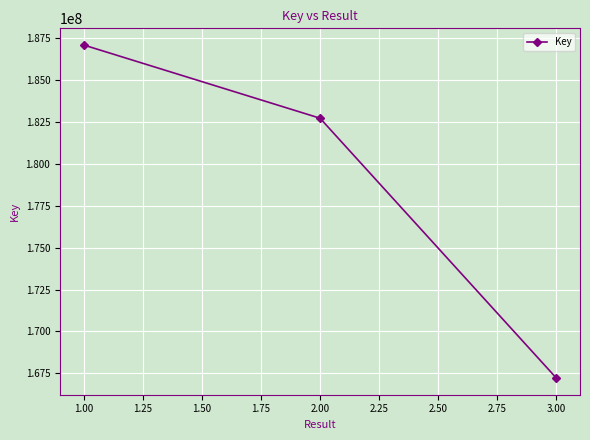

What is the minimum value shown in the chart?

167217641